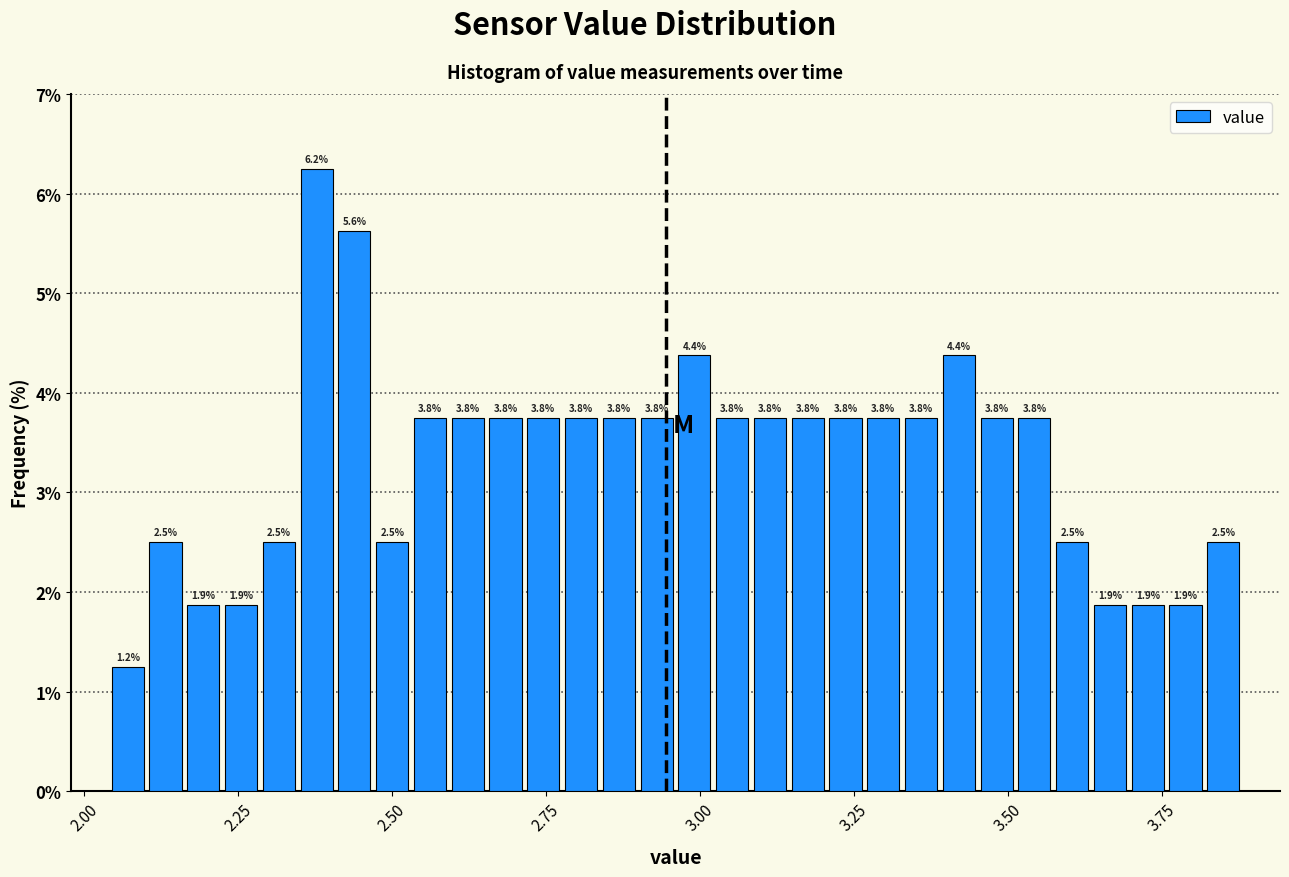

Around what value on the x-axis is the tallest bar? Give the approximate position of its centre, as read against the axis.

2.40